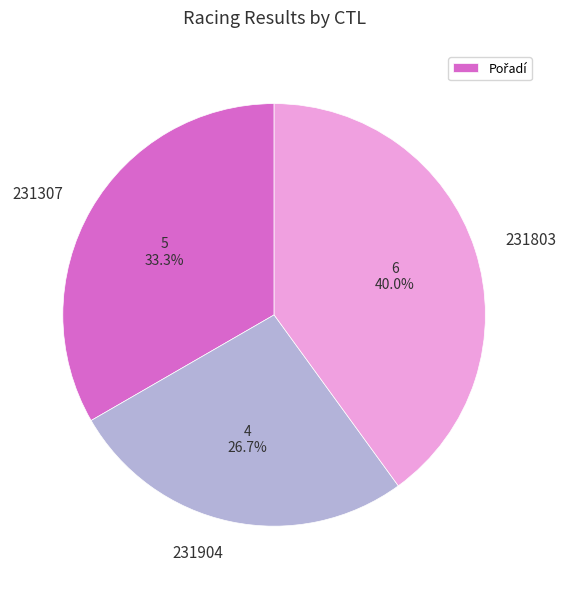

What is the largest slice in the pie chart?

231803